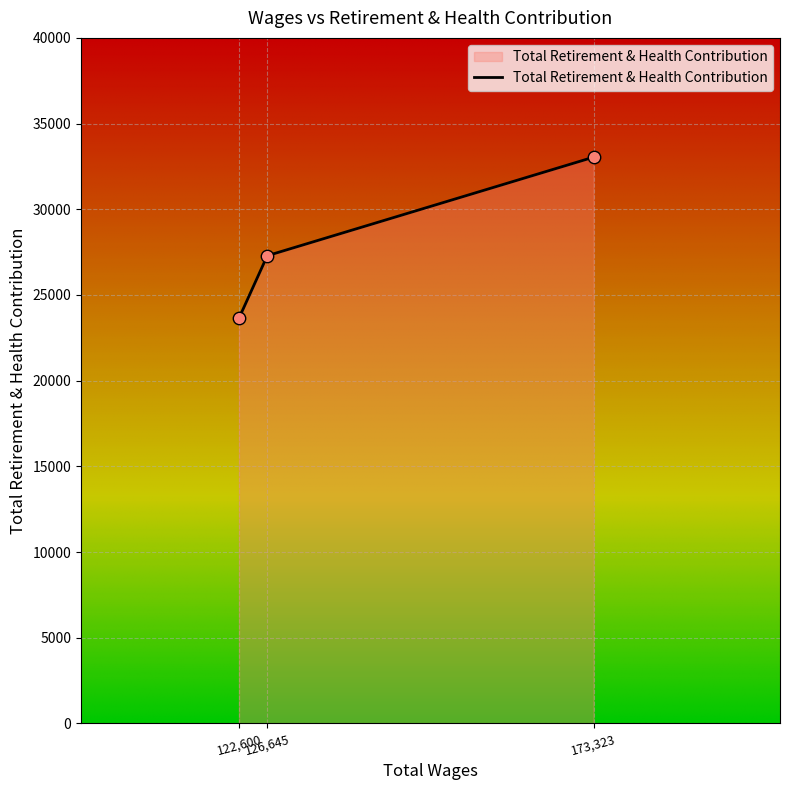

What is the ratio of the value at 126,645 to the value at 173,323?

0.8